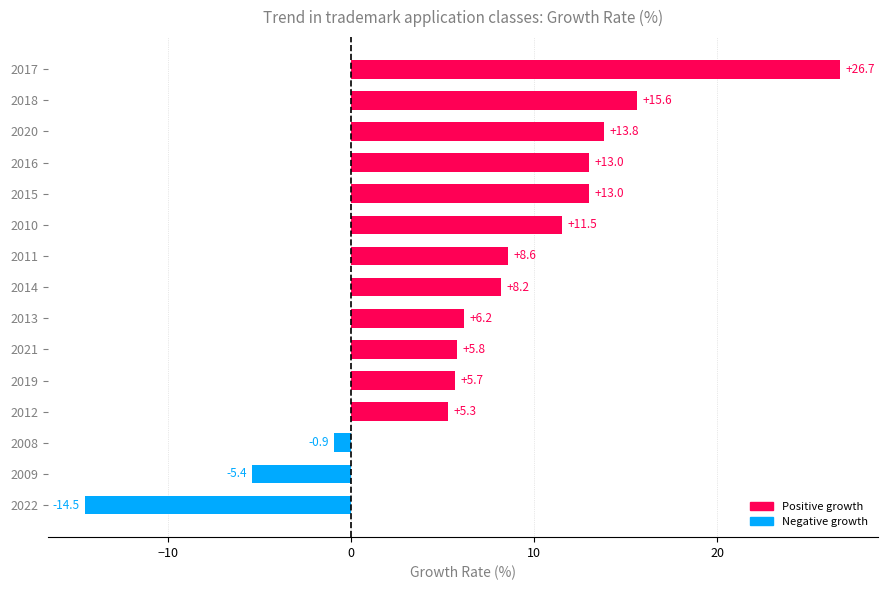

Where is the data nearest to the value 6?

2021